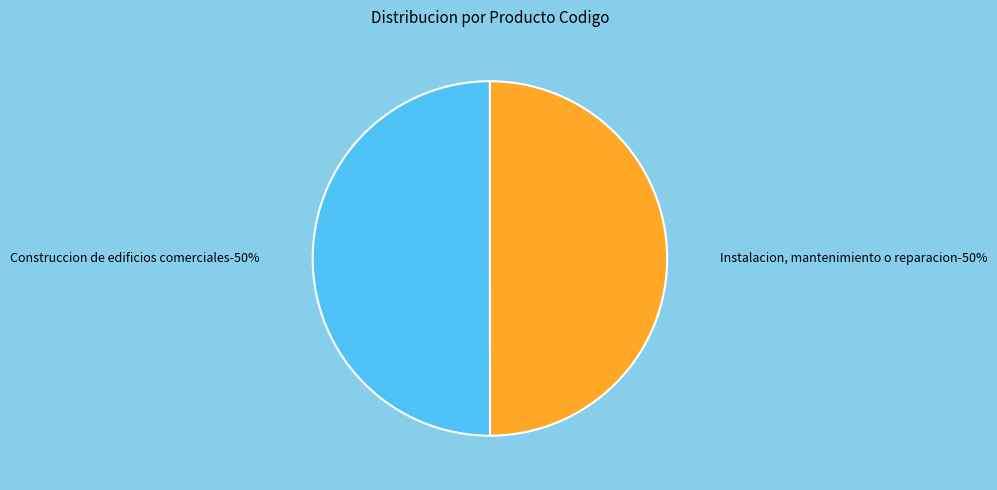

Which slice is the largest?

Construccion de edificios comerciales